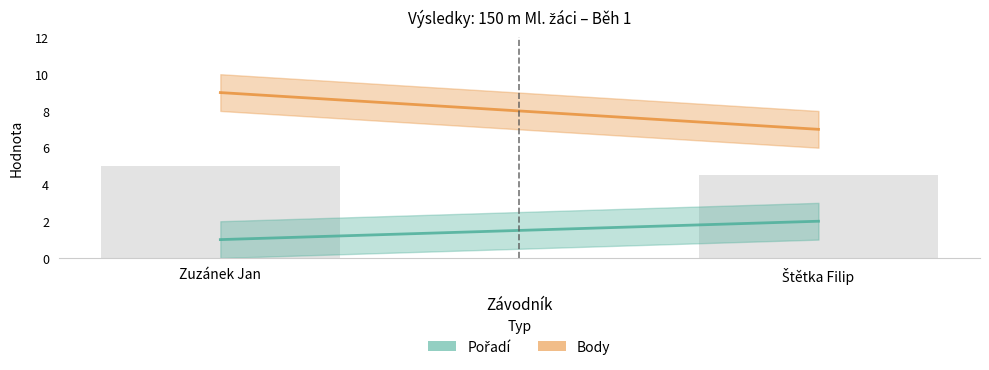

What is the greatest value displayed?

5.0